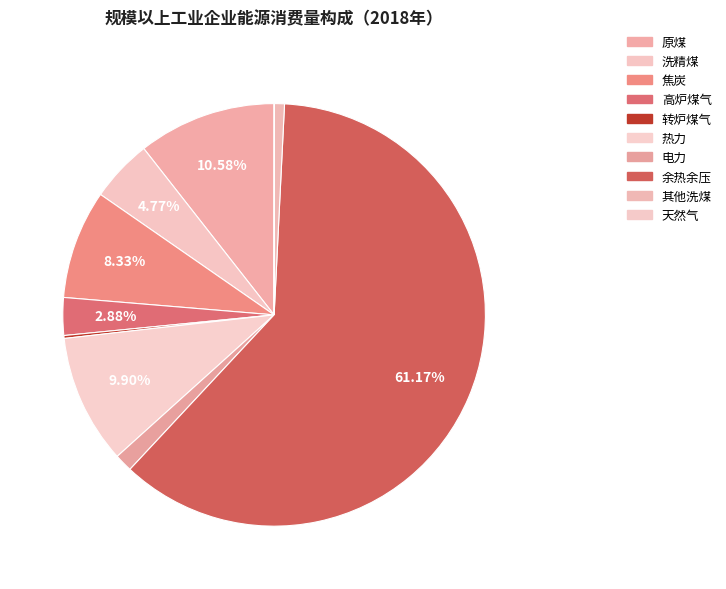

True or false: 电力 accounts for 11% of the total.

False